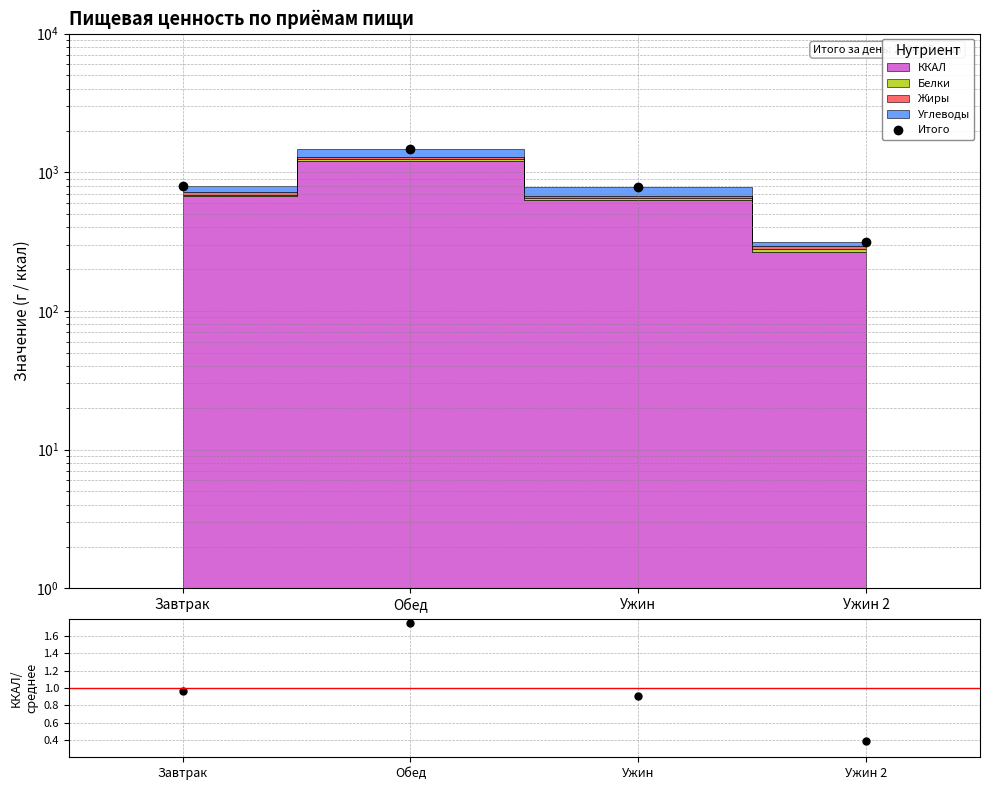

Reading left to right, transcribe all the data shown in this chart.

Итого: 797.9	1465.0	782.9	316.4
ККАЛ/среднее: 1.0	1.7	0.9	0.4